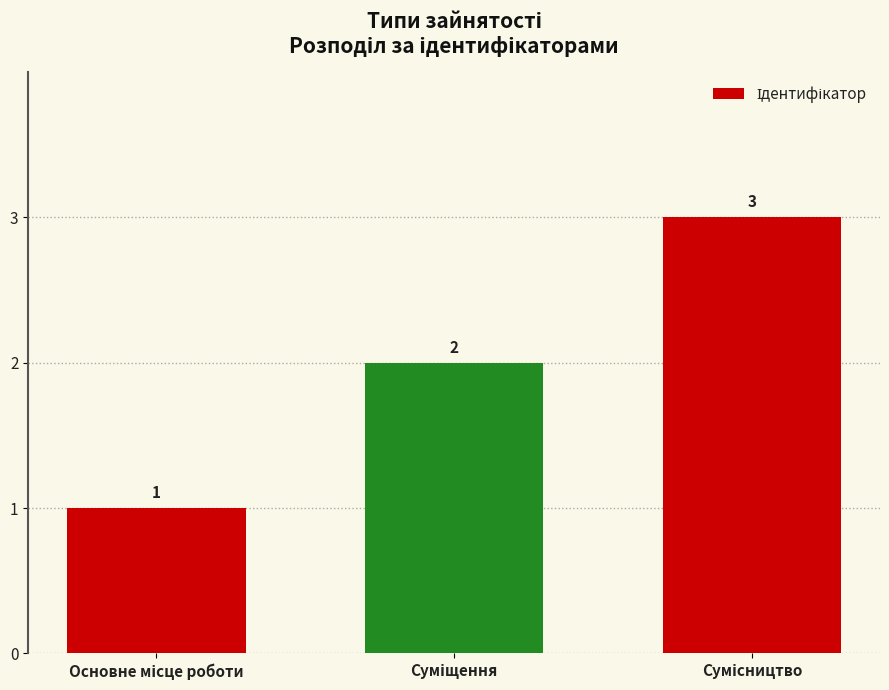

What is the value of the 3rd bar from the left?

3